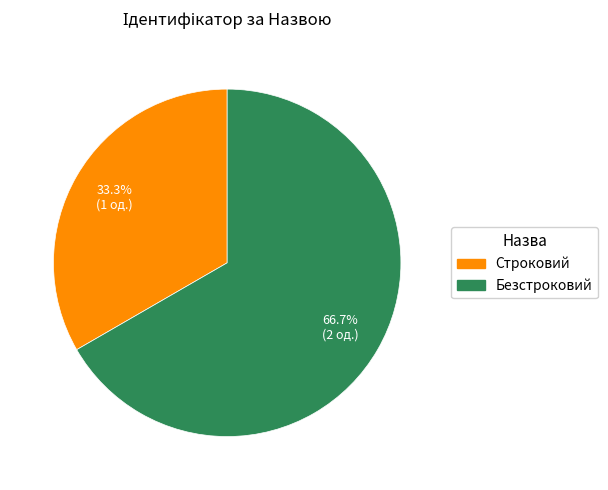

Approximately how many times larger is the value at Строковий compared to Безстроковий?

0.5